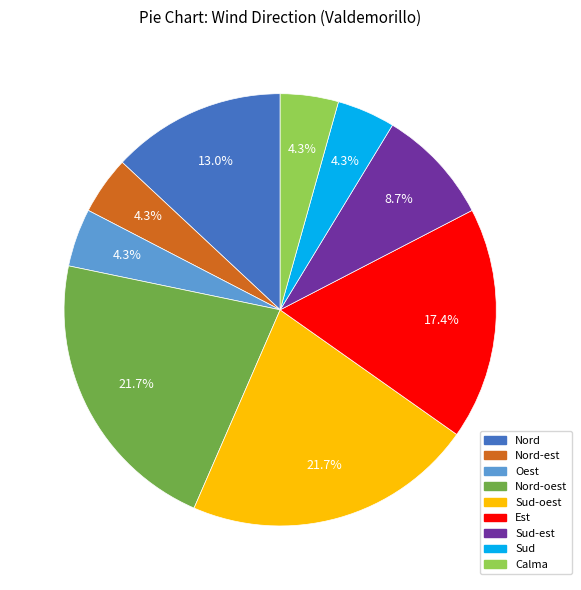

How many segments does this pie chart have?

9